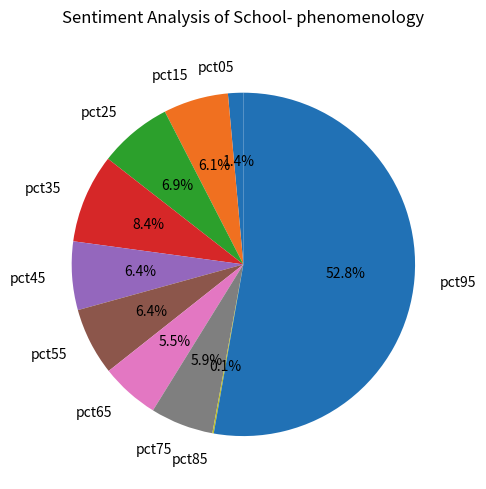

Which slice represents more than half of the pie?

pct95